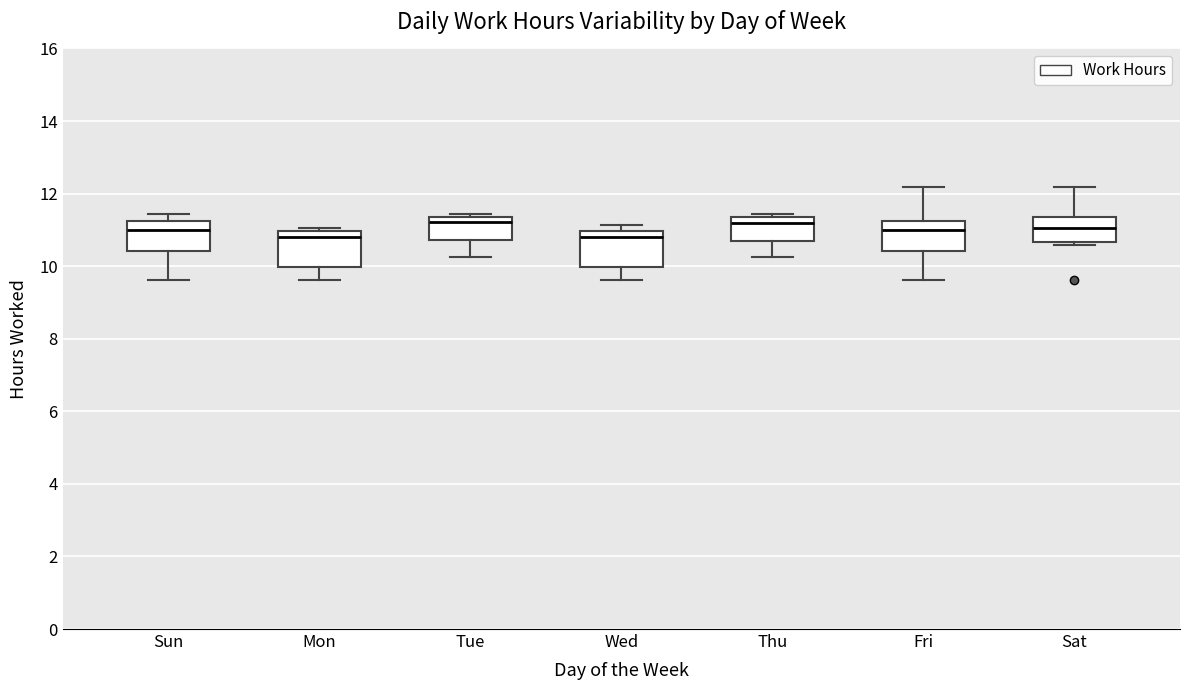

Reading left to right, read every box against the y-axis: the position of its median line, the range the box covers, and the ends of its whiskers. The values are not printed on the chart, so give them approximately, as read against the axis.

Sun: median 11.0, box 10.4 to 11.2, whiskers 9.6 to 11.4
Mon: median 10.8, box 10.0 to 11.0, whiskers 9.6 to 11.0 (just above the box's upper edge)
Tue: median 11.2, box 10.8 to 11.4, whiskers 10.2 to 11.4 (just above the box's upper edge)
Wed: median 10.8, box 10.0 to 11.0, whiskers 9.6 to 11.2
Thu: median 11.2, box 10.6 to 11.4, whiskers 10.2 to 11.4 (just above the box's upper edge)
Fri: median 11.0, box 10.4 to 11.2, whiskers 9.6 to 12.2
Sat: median 11.0, box 10.6 to 11.4, whiskers 10.6 (just below the box's lower edge) to 12.2